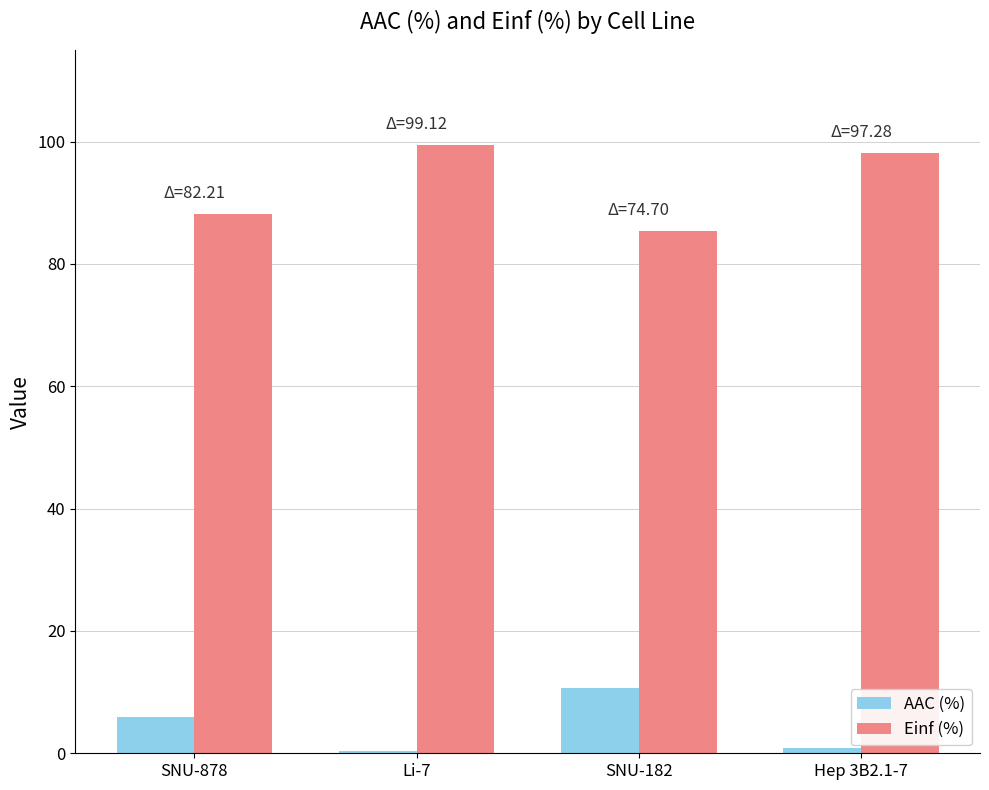

Which category has the highest value in the Einf (%) series?

Li-7